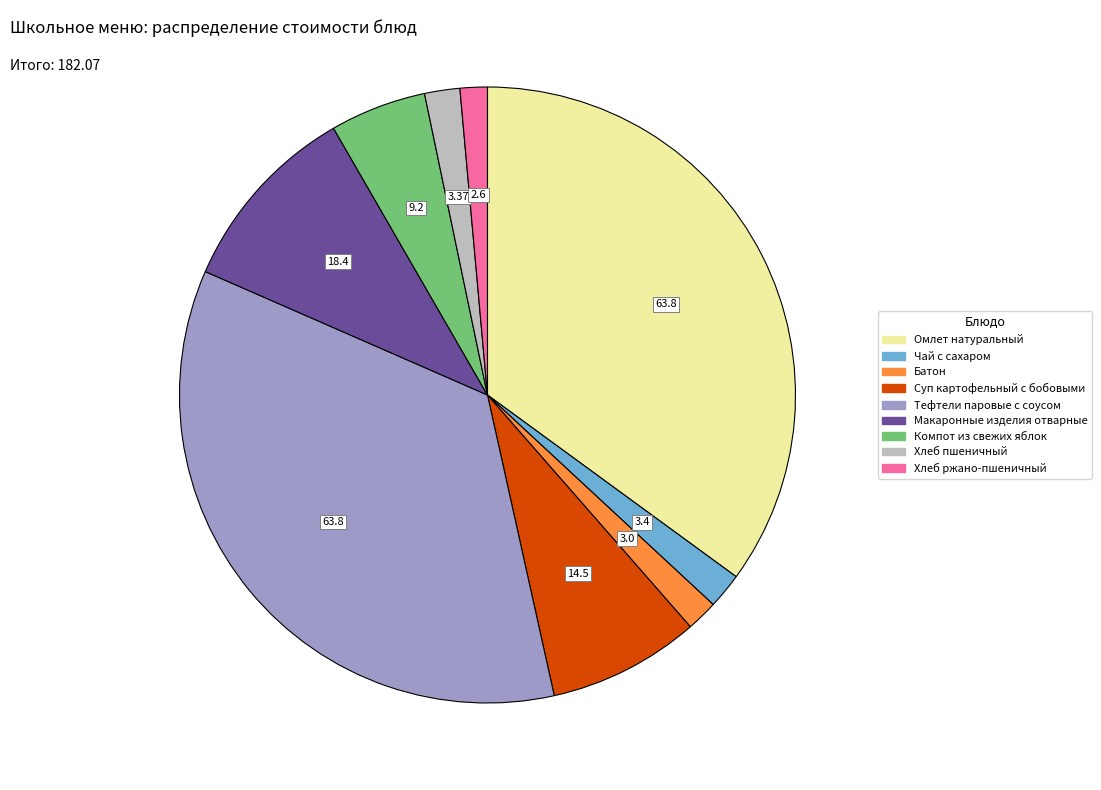

Does Компот из свежих яблок account for over 50% of the chart?

No